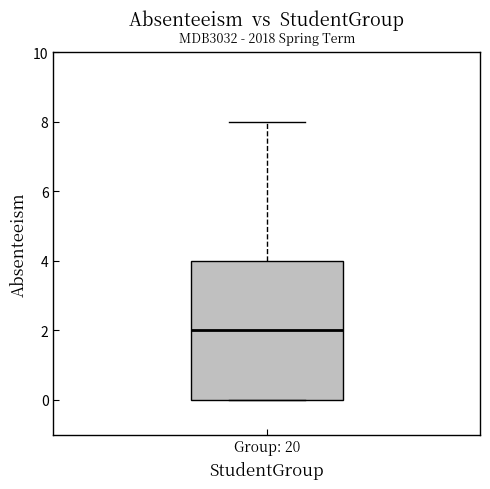

Where does the median line of the box for Group: 20 sit on the y-axis? The values are not printed on the chart, so give them approximately, as read against the axis.

2